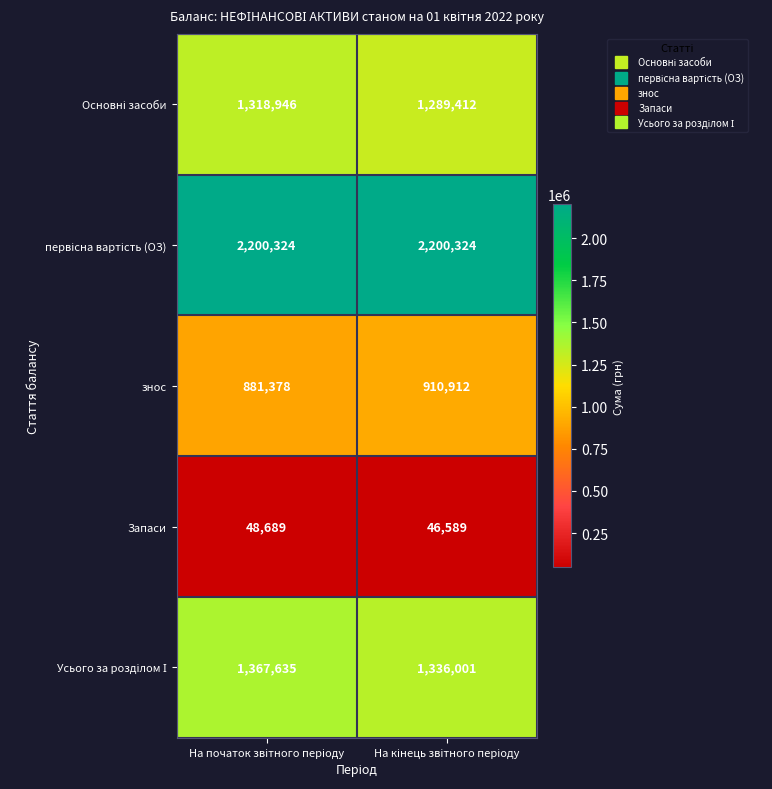

What is the average value of the Запаси series?

47639